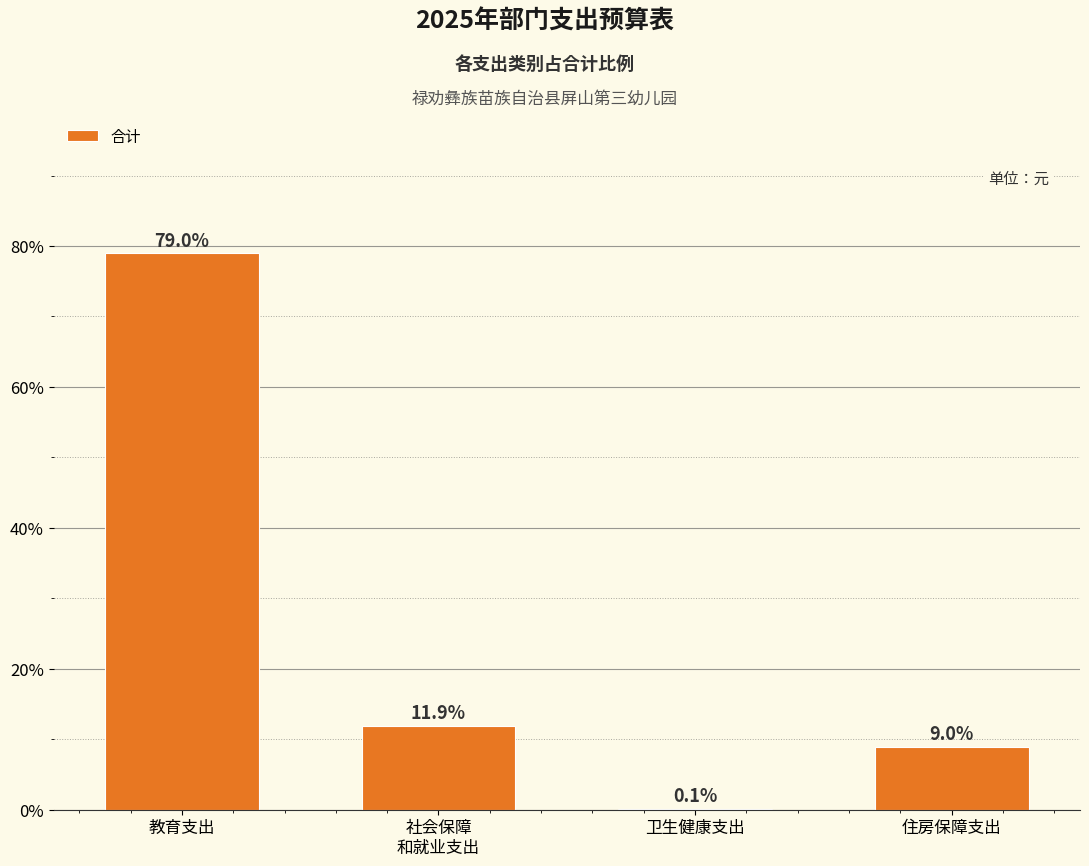

What is the change in value from 教育支出 to 住房保障支出?

-70.0